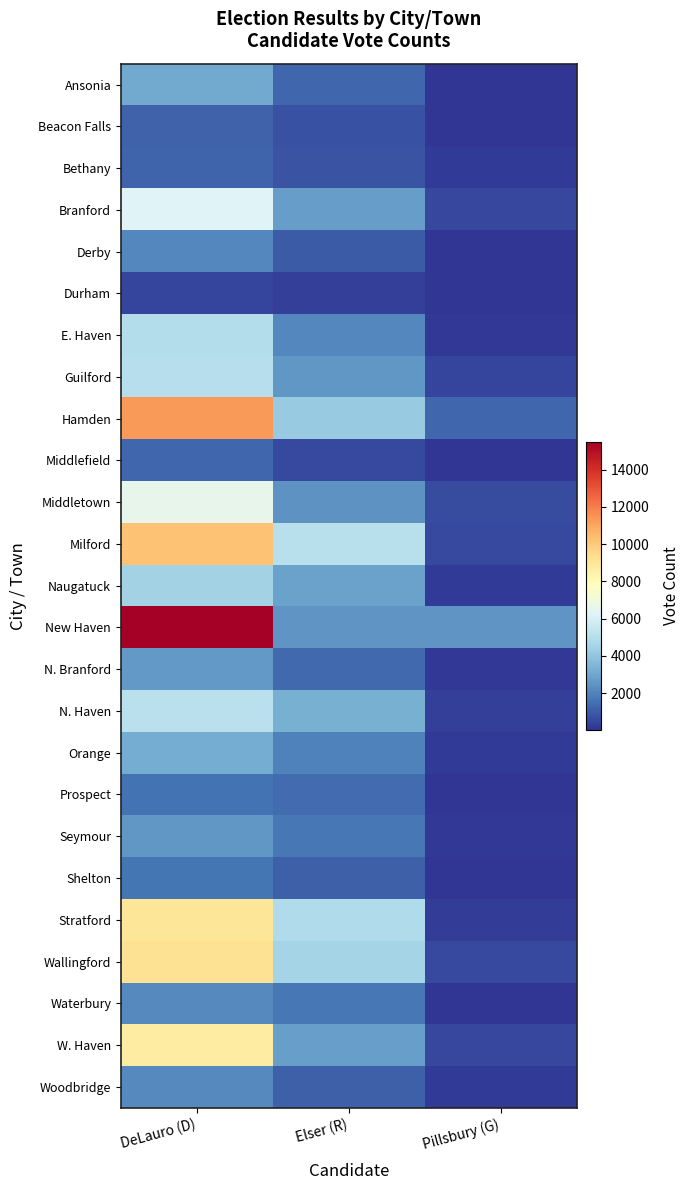

How many categories are shown in the chart?

3